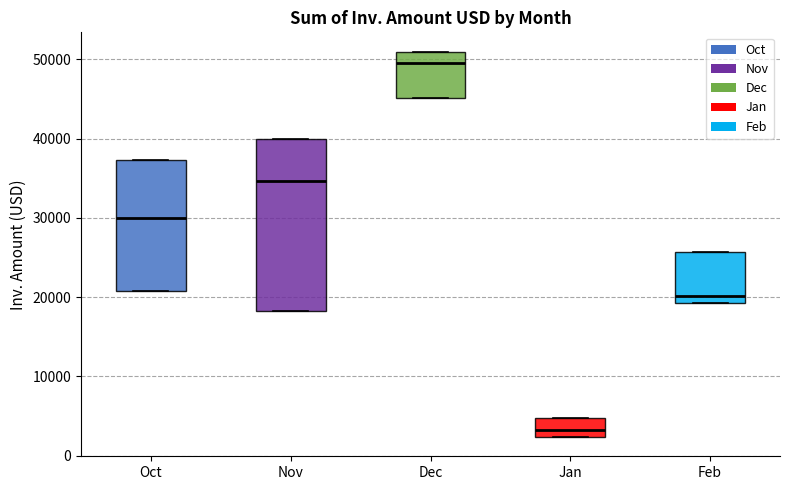

Where is the lower edge of the box for Oct on the y-axis? The values are not printed on the chart, so give them approximately, as read against the axis.

21000